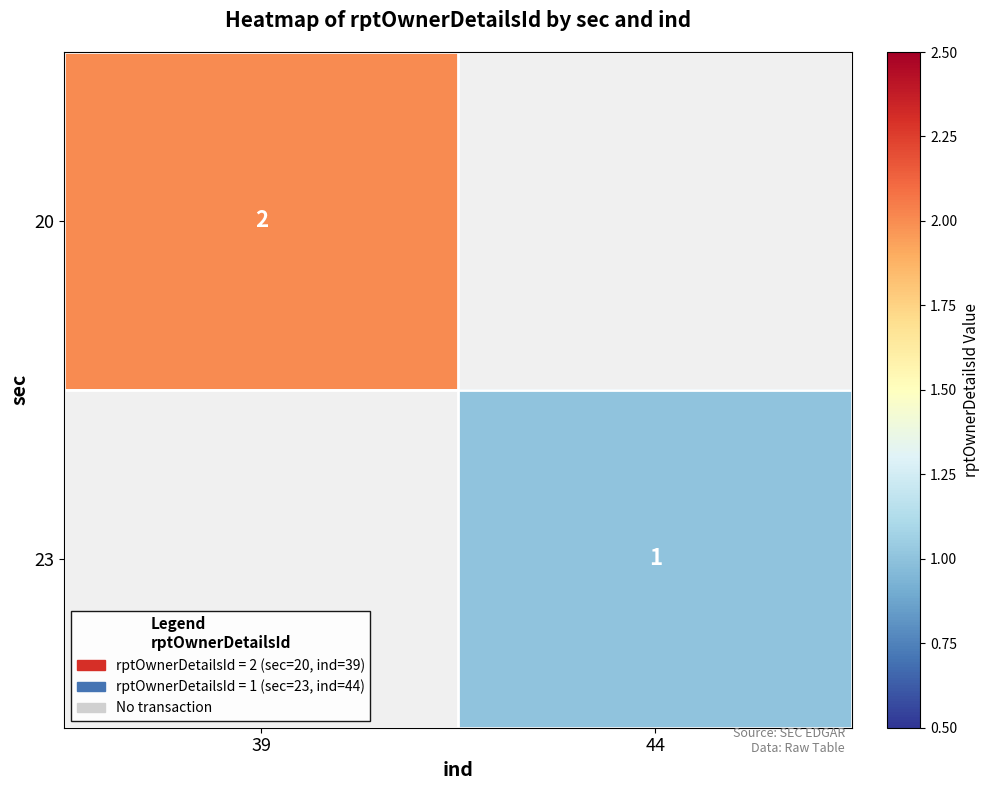

Is the value of 23 at 44 greater than the value of 20 at 39?

No